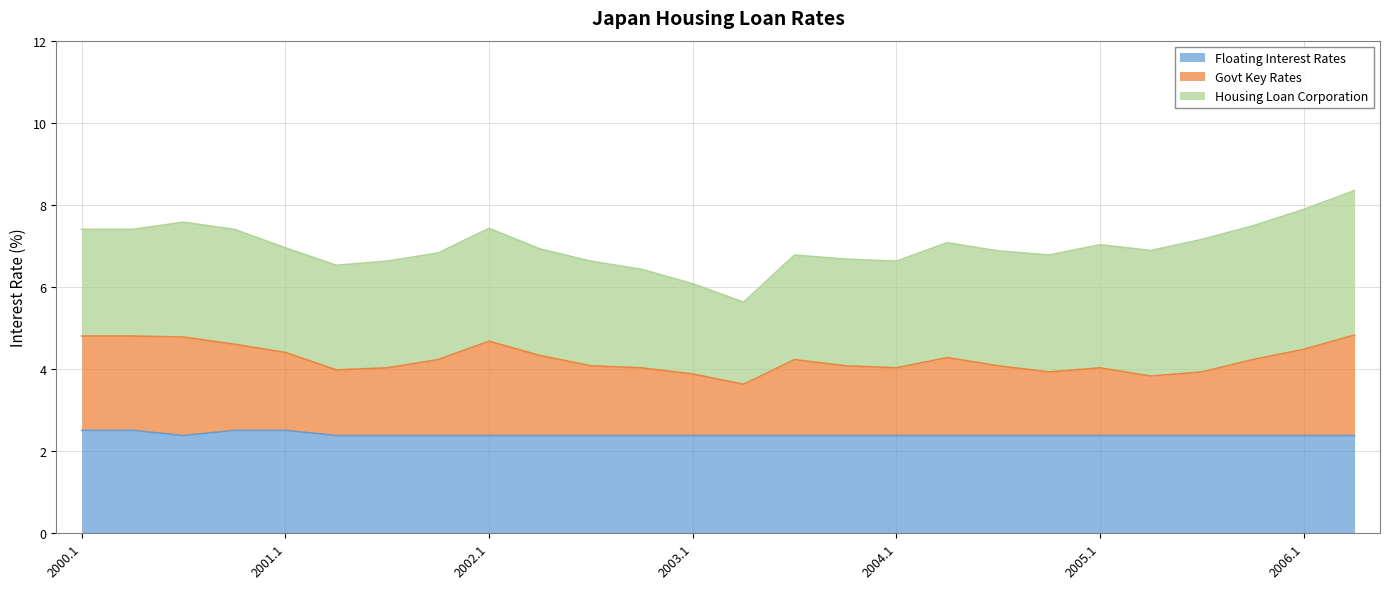

True or false: Govt Key Rates and Floating Interest Rates cross at least once.

False